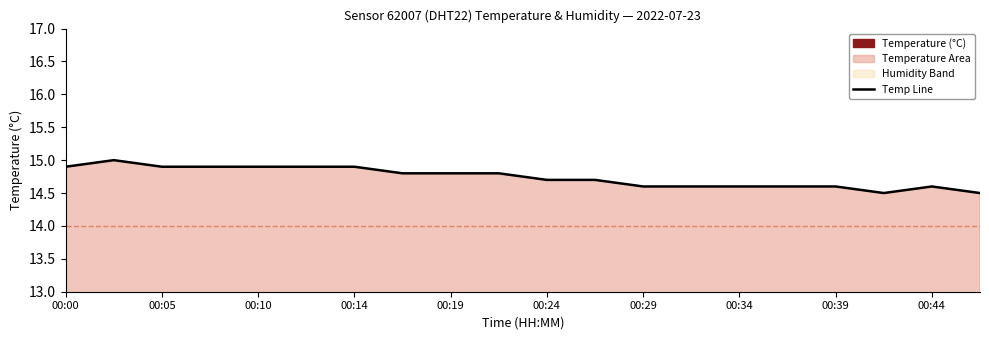

Approximately how many times larger is the value at 00:05 compared to 00:44?

1.0